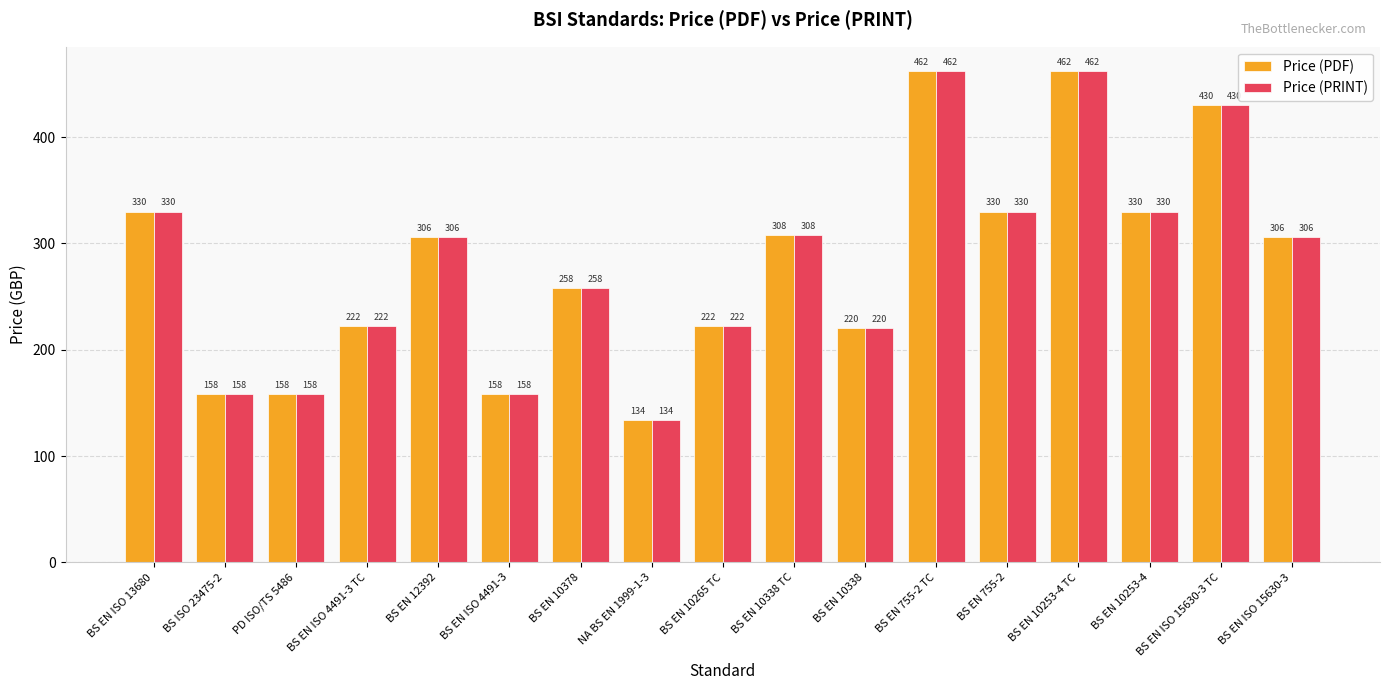

Is it true that Price (PDF) equals 330 at BS EN 10253-4?

True